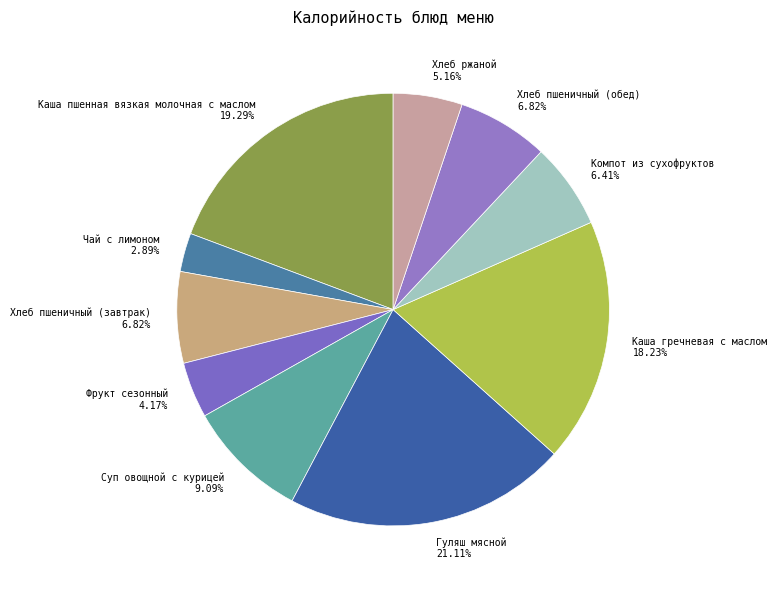

What percentage is NOT represented by Чай с лимоном?

97.1%